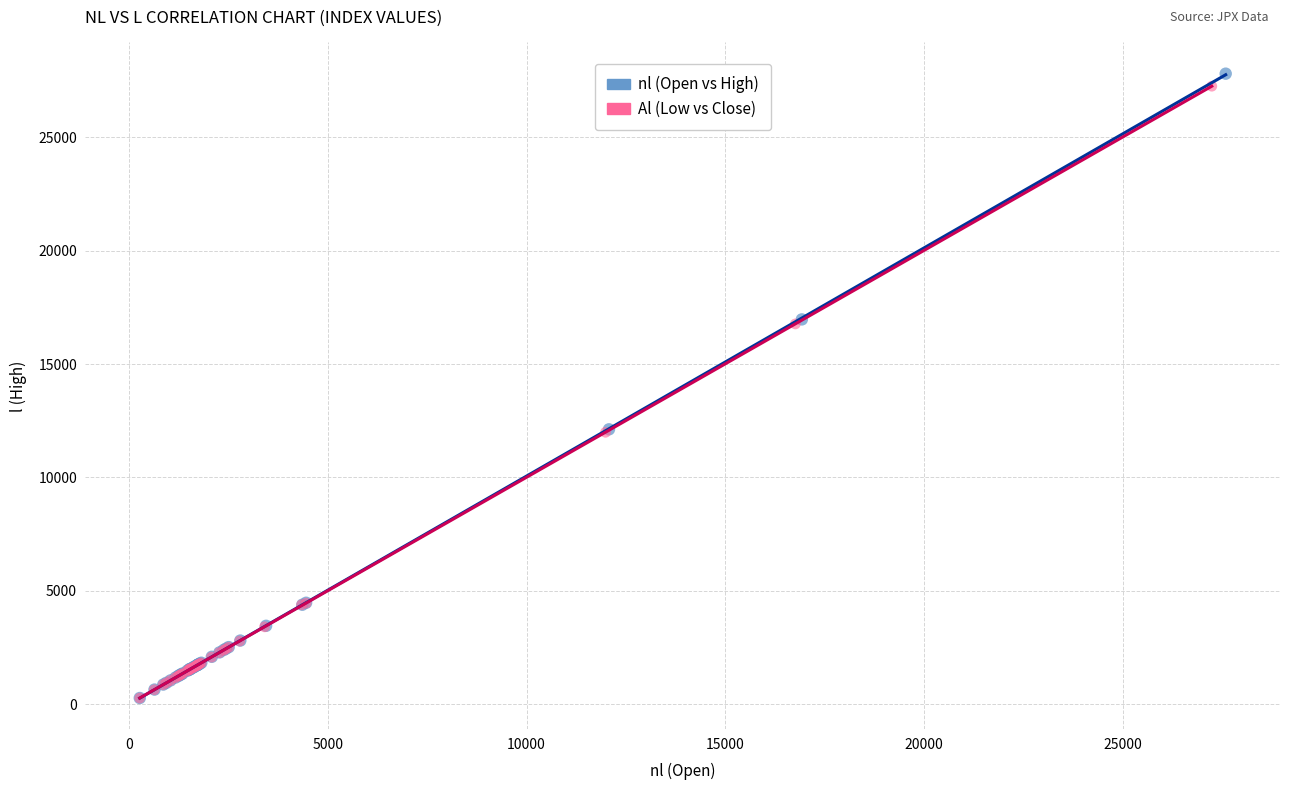

Which series has the widest spread of Y values?

nl (Open vs High)